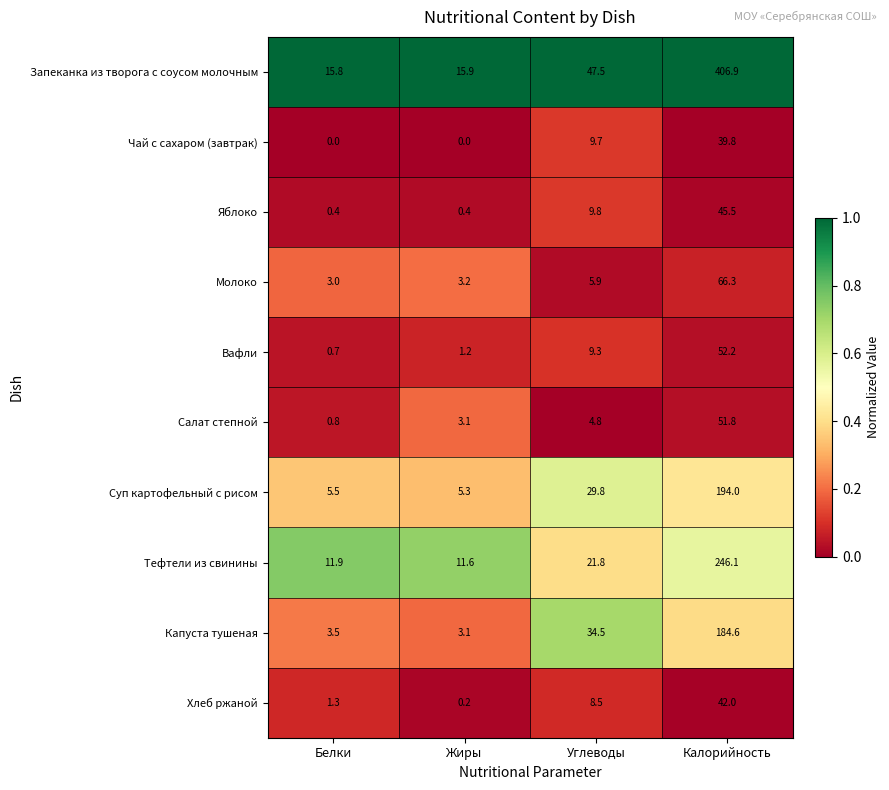

At which category is the sum across all series the highest?

Калорийность